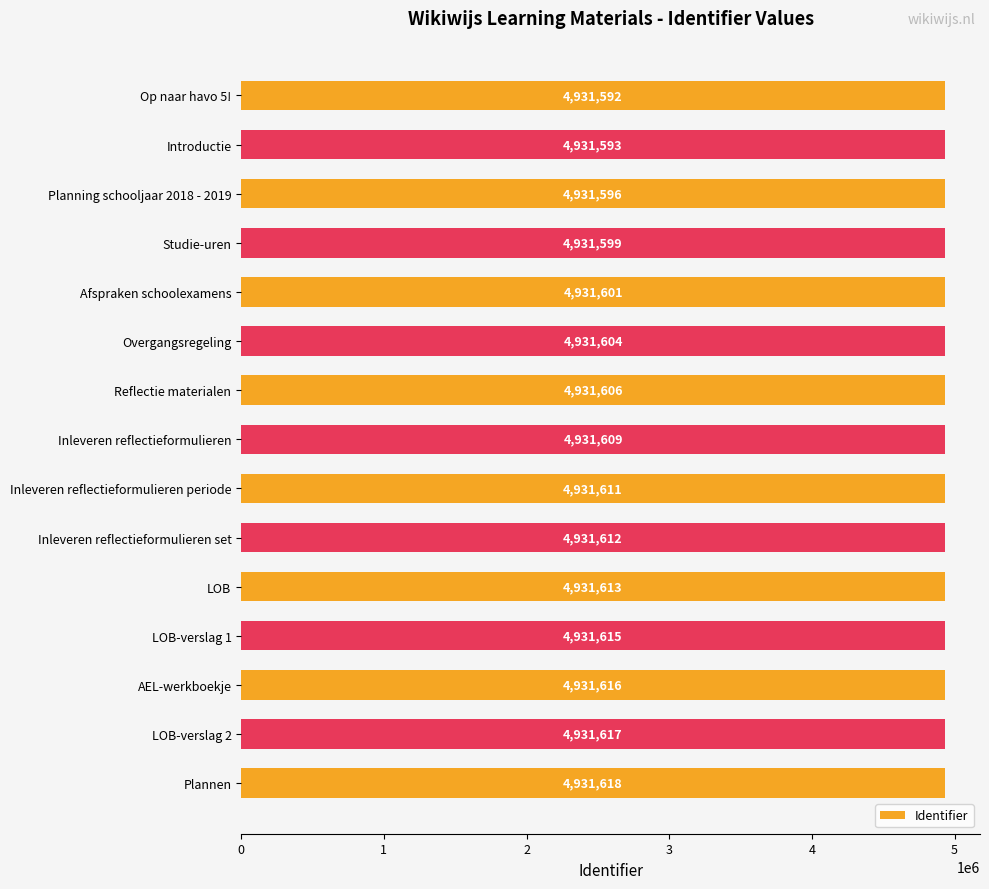

What is the greatest value displayed?

4931618